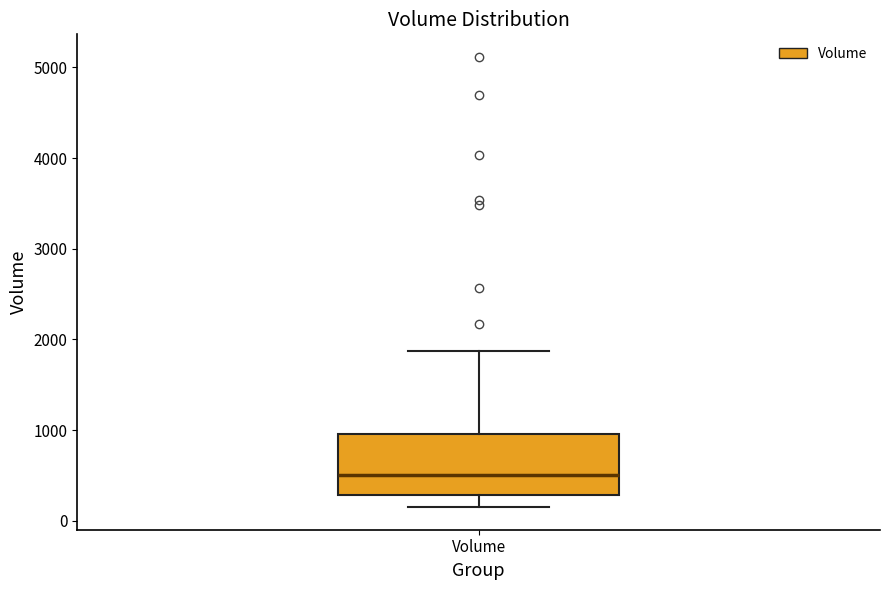

Where is the upper edge of the box for Volume on the y-axis? The values are not printed on the chart, so give them approximately, as read against the axis.

1000